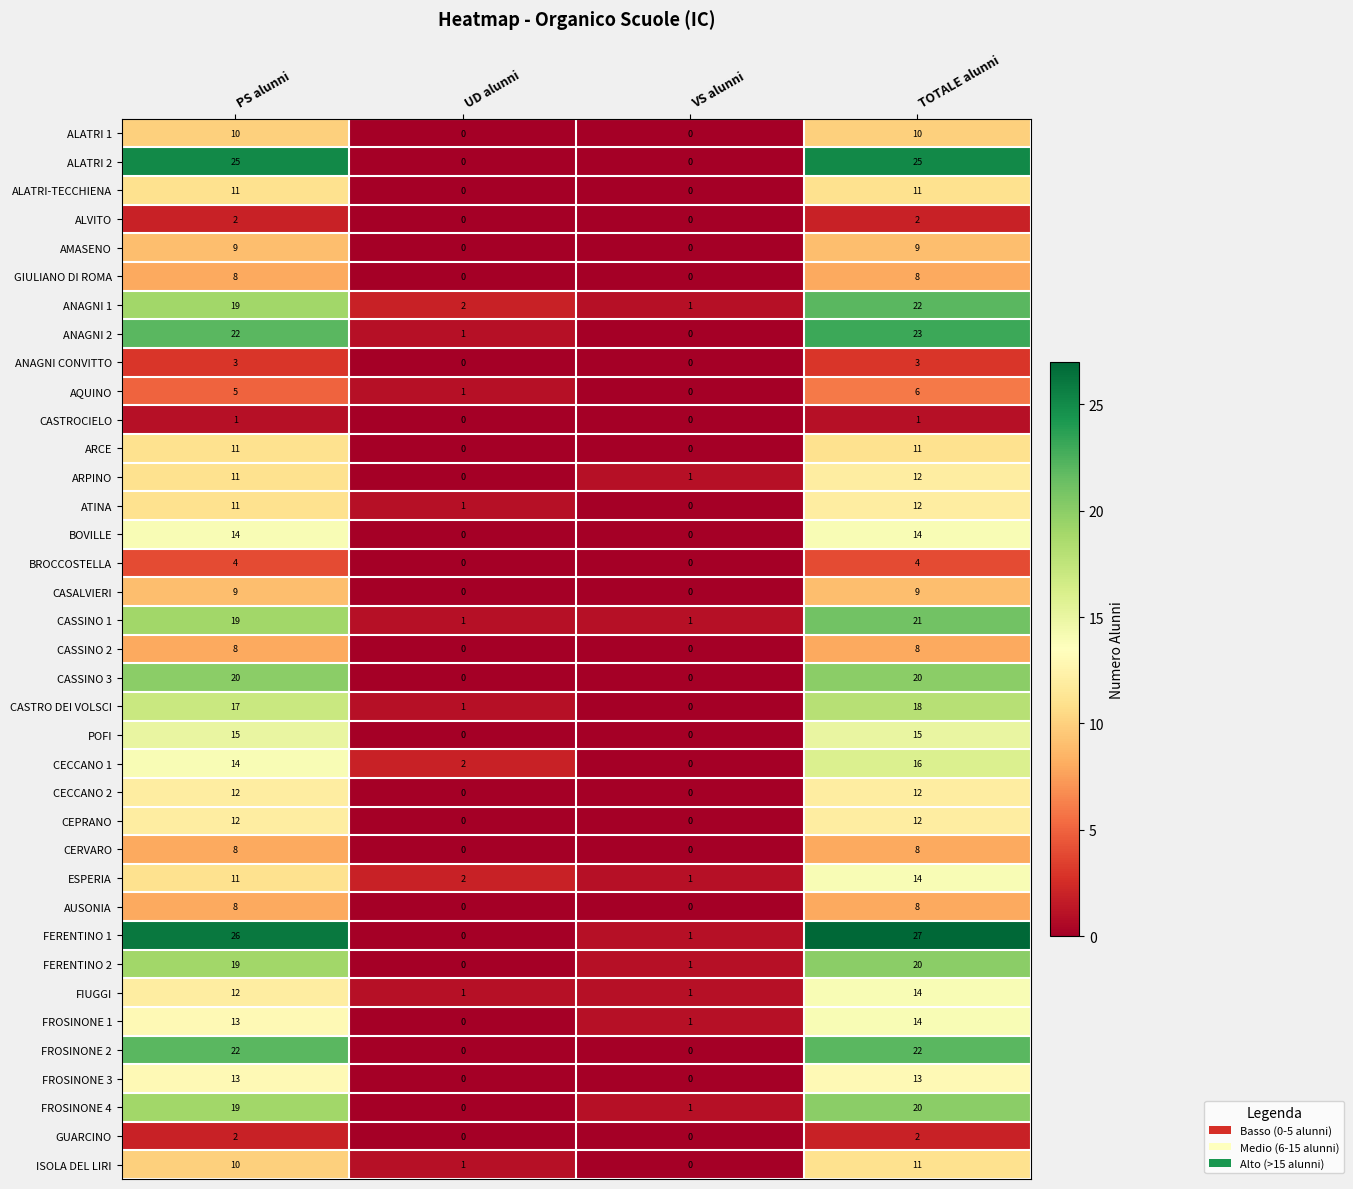

True or false: ATINA has a value of 1 at UD alunni.

True